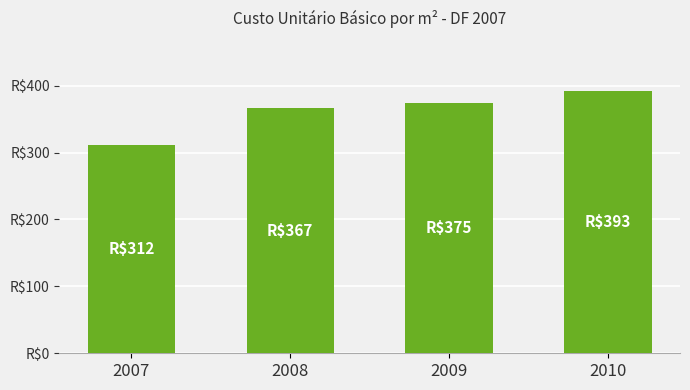

What is the maximum value shown in the chart?

392.7